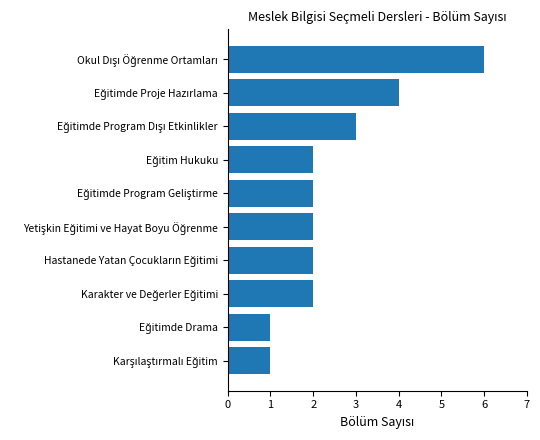

What is the maximum value shown in the chart?

6